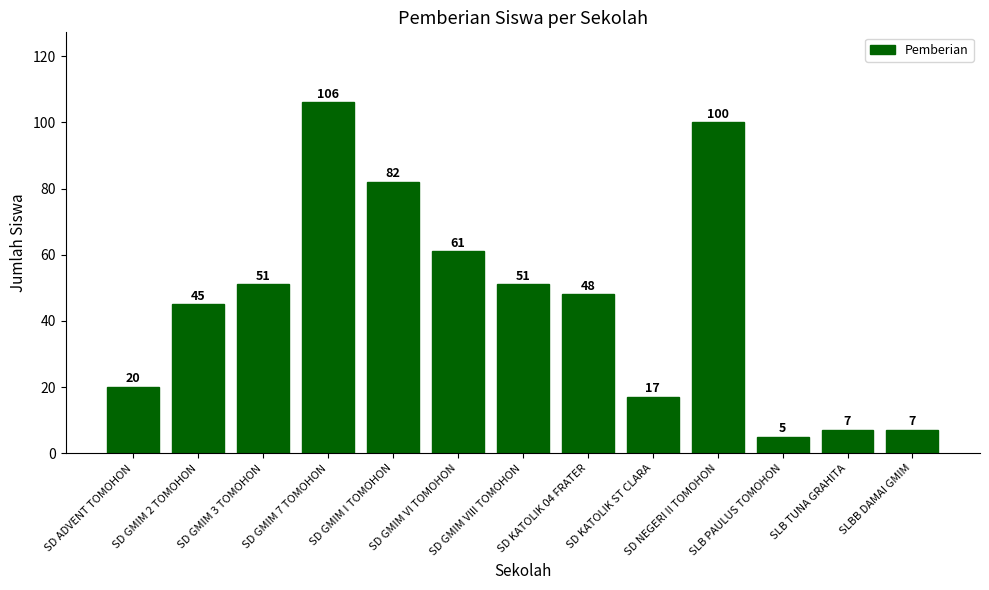

What value does the data have at SD GMIM 2 TOMOHON?

45